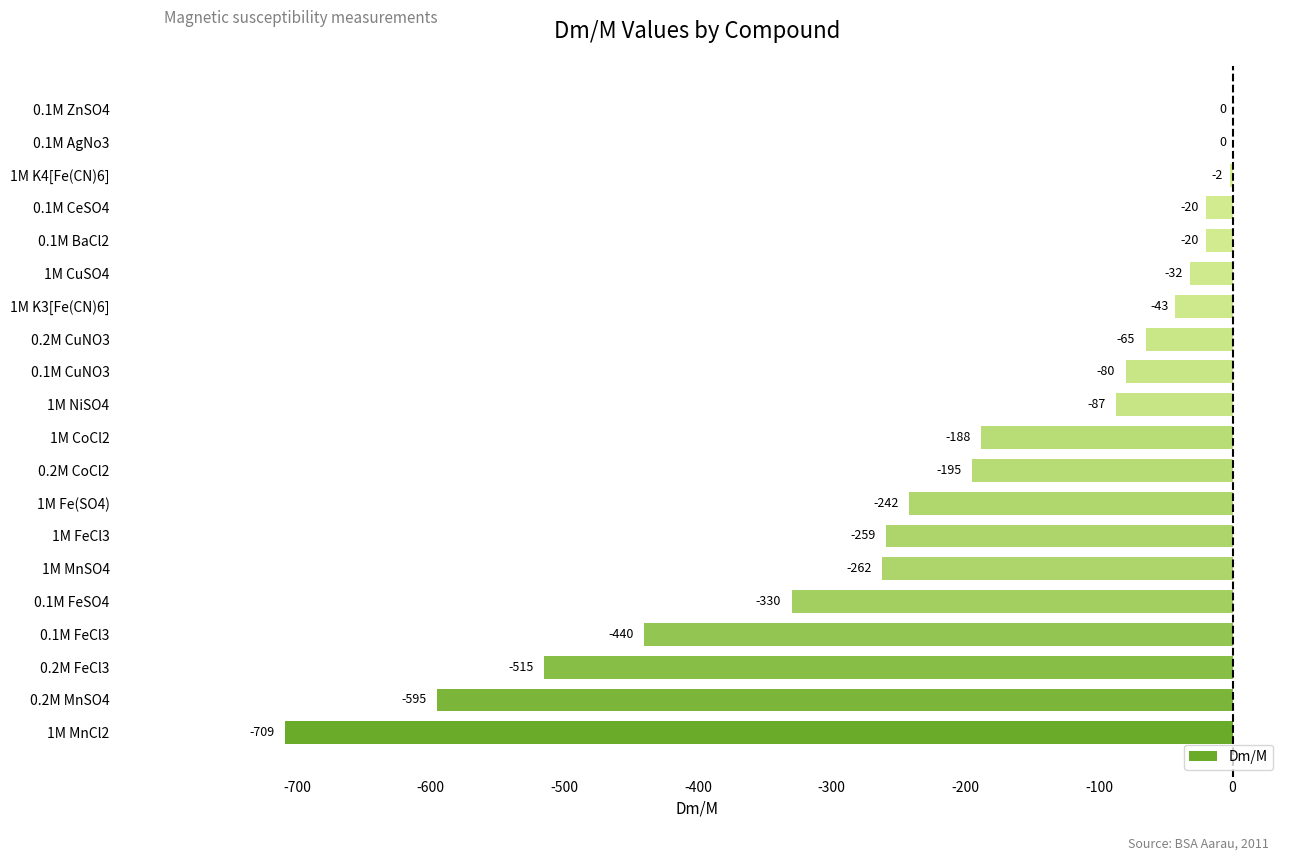

At which label is the value closest to -354?

0.1M FeSO4